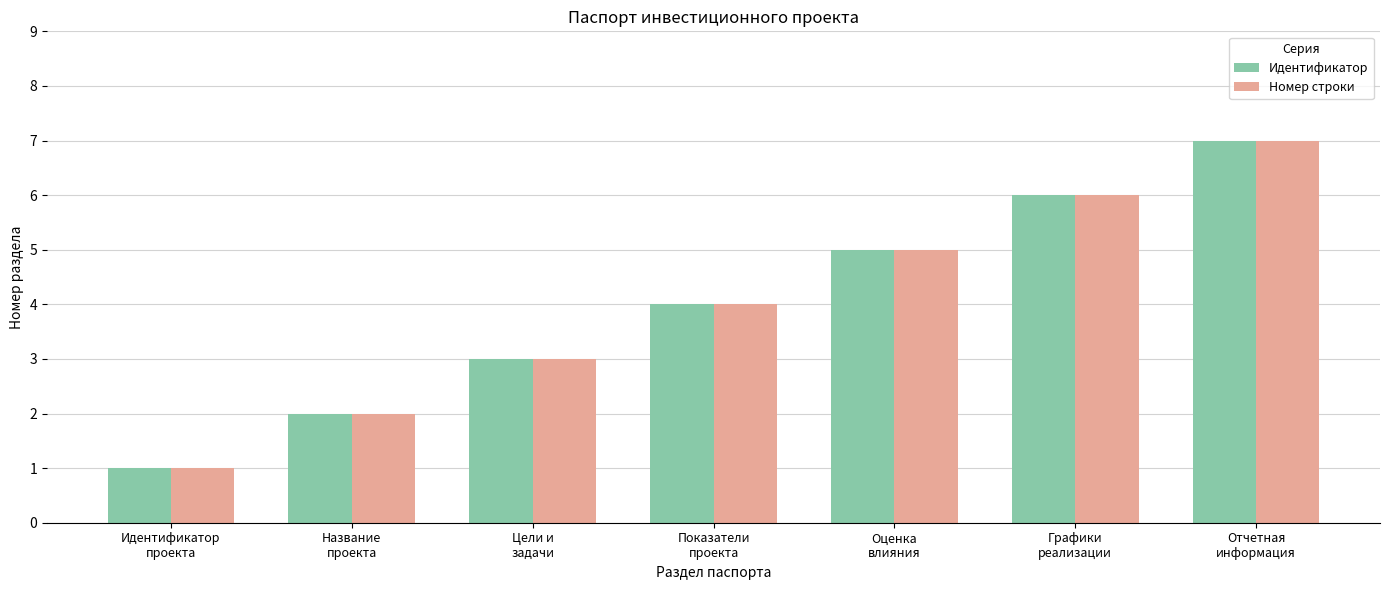

What is the difference between the Идентификатор values at Название
проекта and Идентификатор
проекта?

1